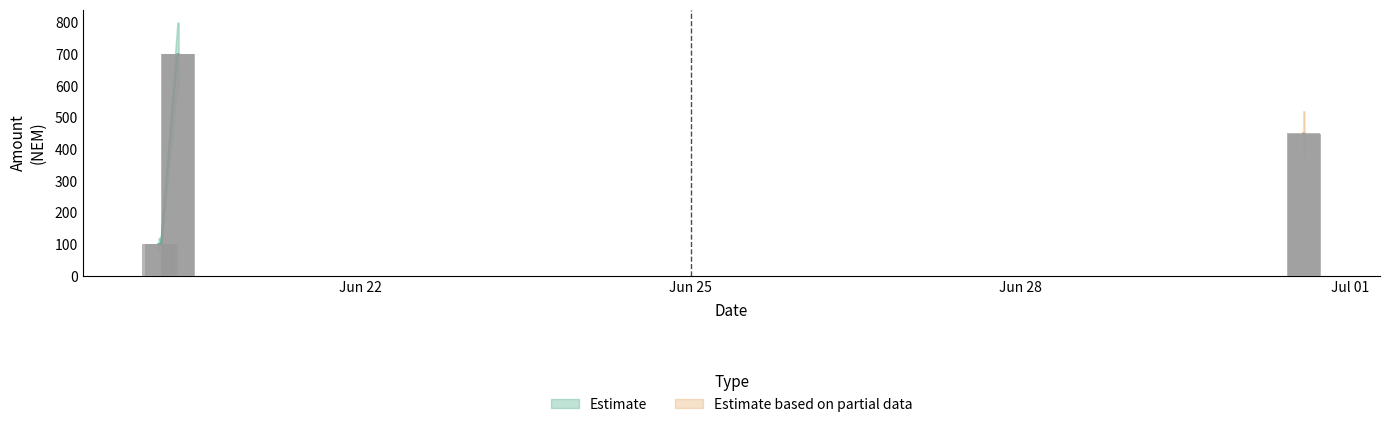

Which category has the lowest value in the Fee series?

2017-06-20 03:50:08